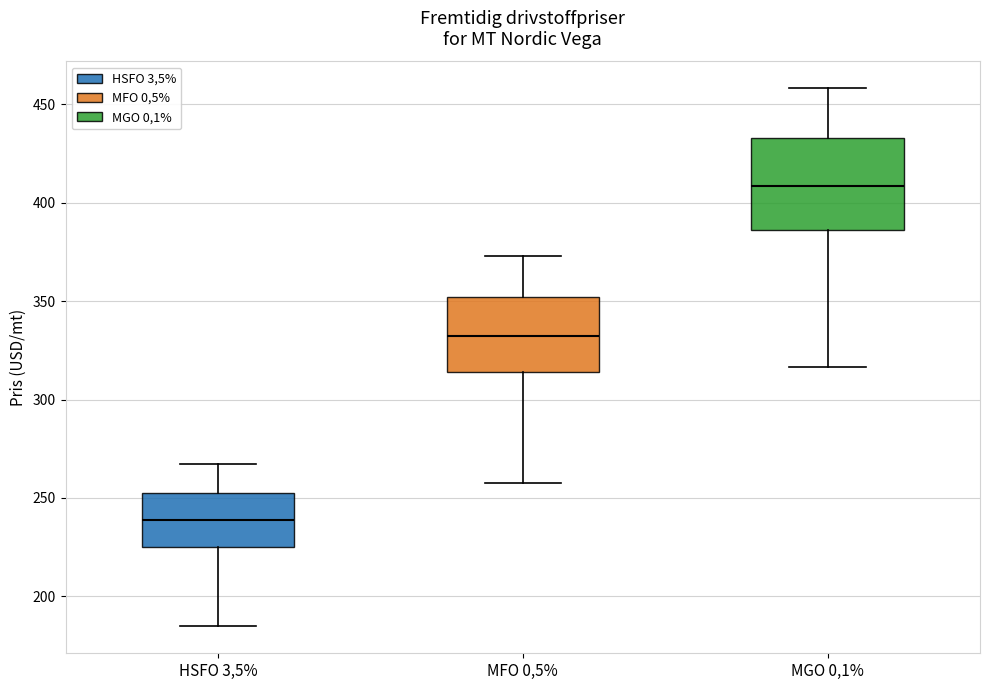

Reading left to right, read every box against the y-axis: the position of its median line, the range the box covers, and the ends of its whiskers. The values are not printed on the chart, so give them approximately, as read against the axis.

HSFO 3,5%: median 240, box 225 to 255, whiskers 185 to 265
MFO 0,5%: median 335, box 315 to 350, whiskers 255 to 375
MGO 0,1%: median 410, box 385 to 435, whiskers 315 to 460